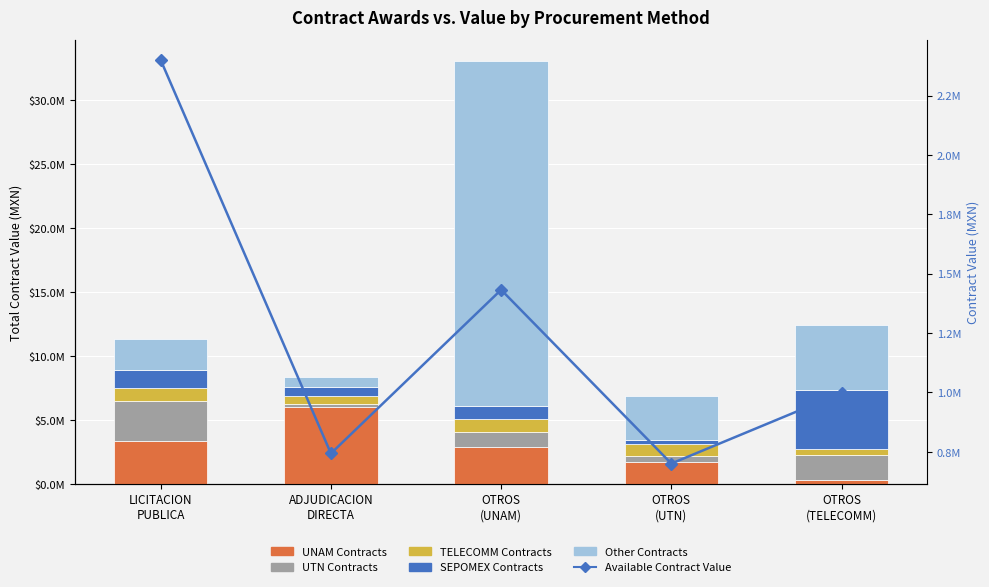

At which category is the sum across all series the highest?

OTROS
(UNAM)